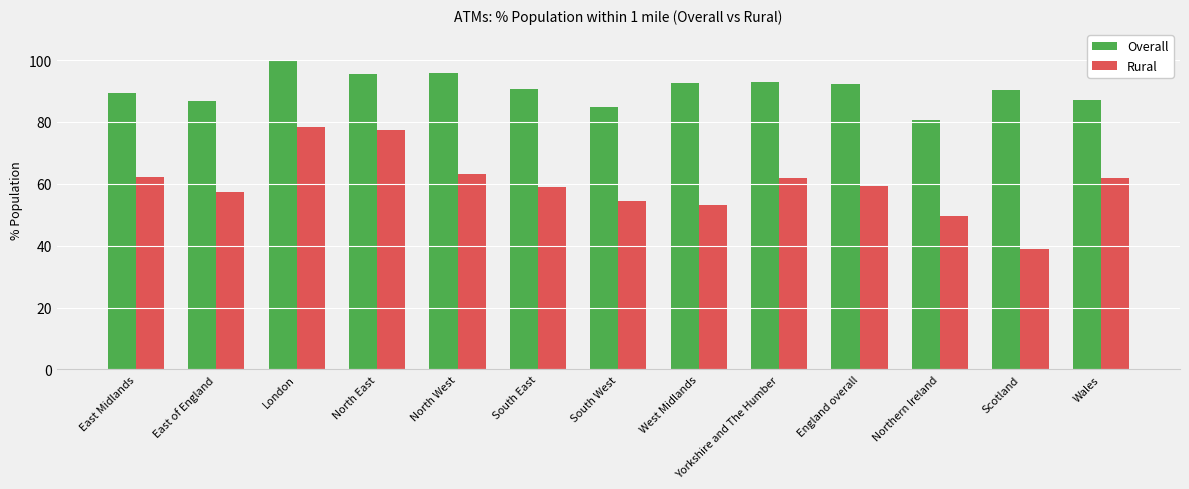

At North West, list the series in order from smallest to largest.

Rural, Overall